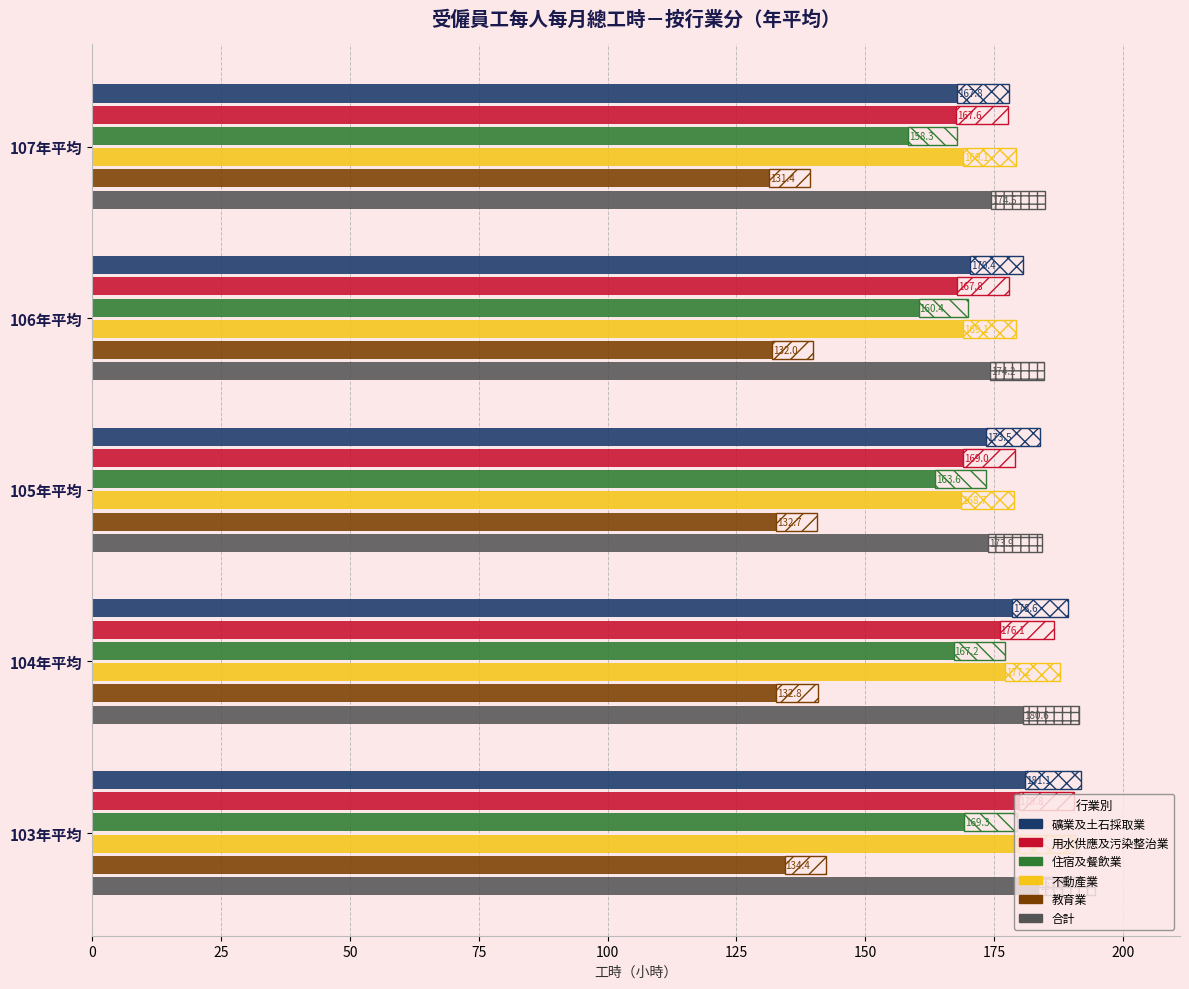

What is the difference between the maximum and minimum values in the 住宿及餐飲業 series?

11.0